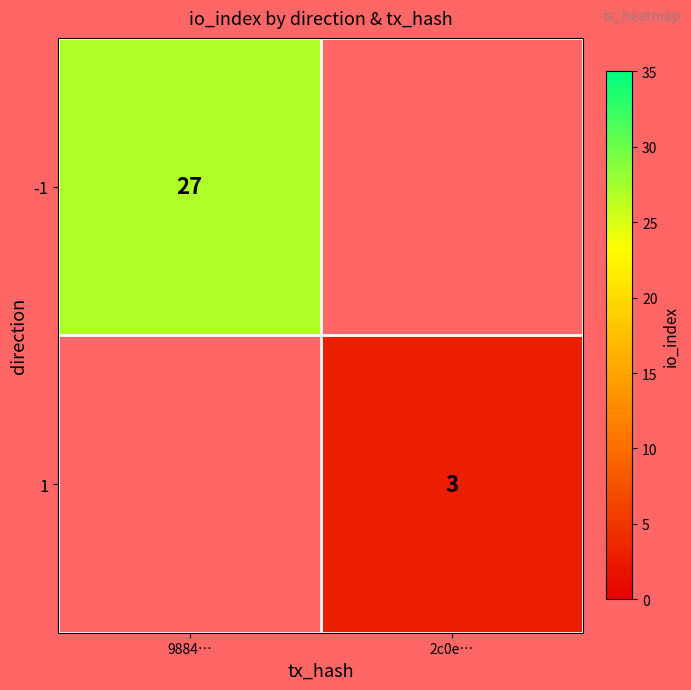

The 1 series shows 5 at 2c0e…. True or false?

False